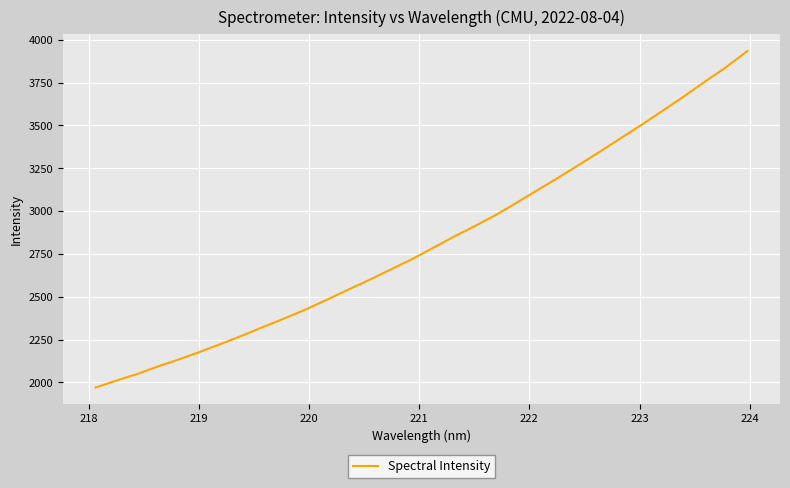

What is the minimum value shown in the chart?

1969.7